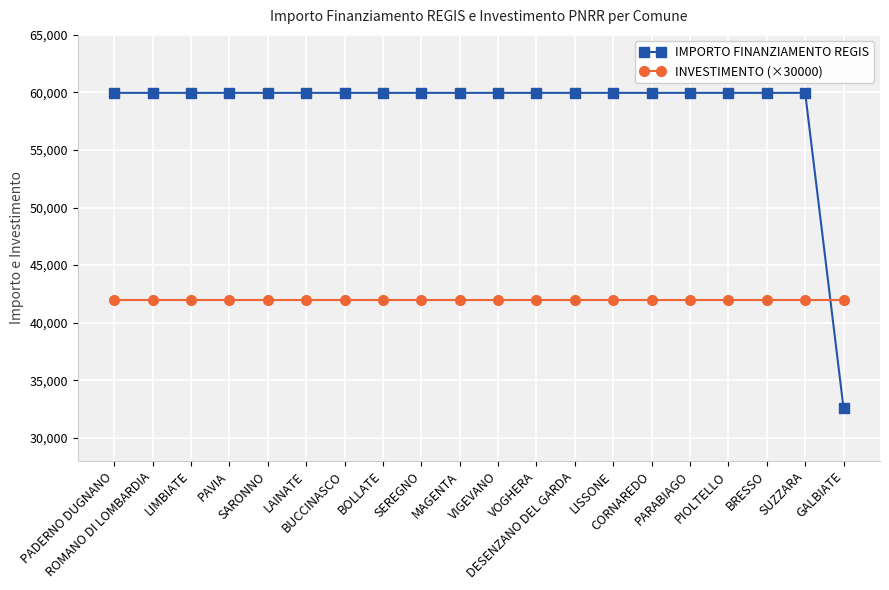

List the series in order of their peak value, highest first.

IMPORTO FINANZIAMENTO REGIS, INVESTIMENTO (×30000)